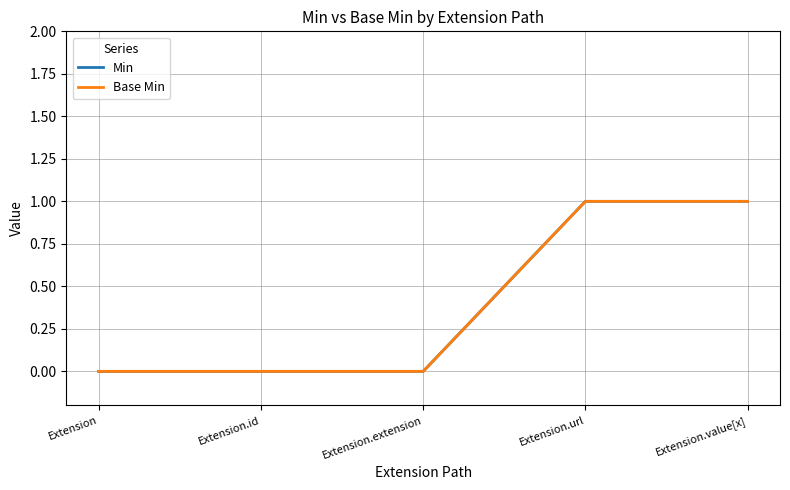

Which category has the lowest value in the Base Min series?

Extension